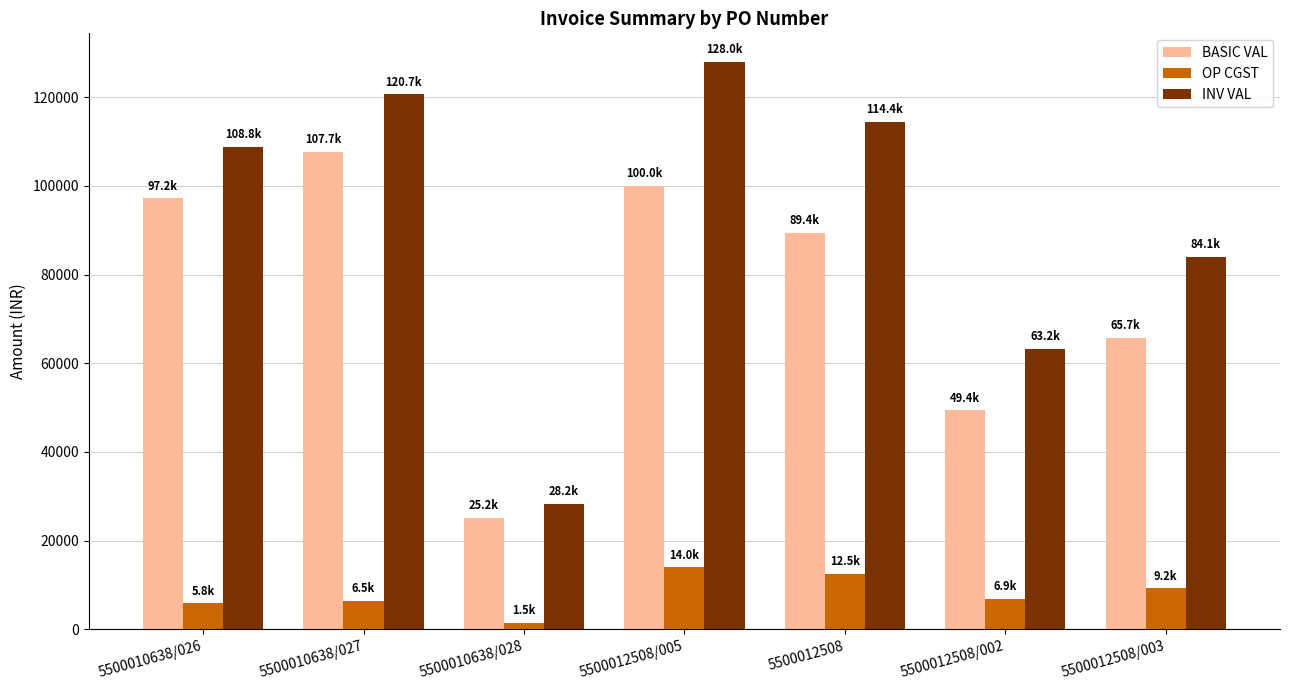

How many data points in OP CGST are above 6910?

4